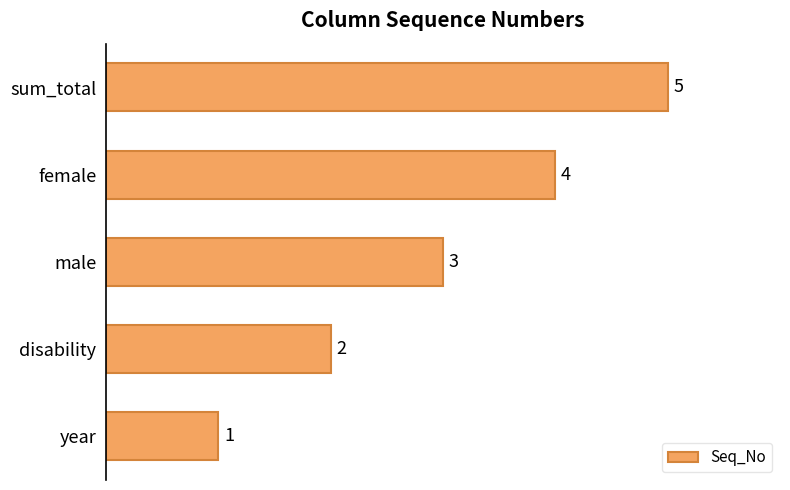

Approximately how many times larger is the value at female compared to year?

4.0